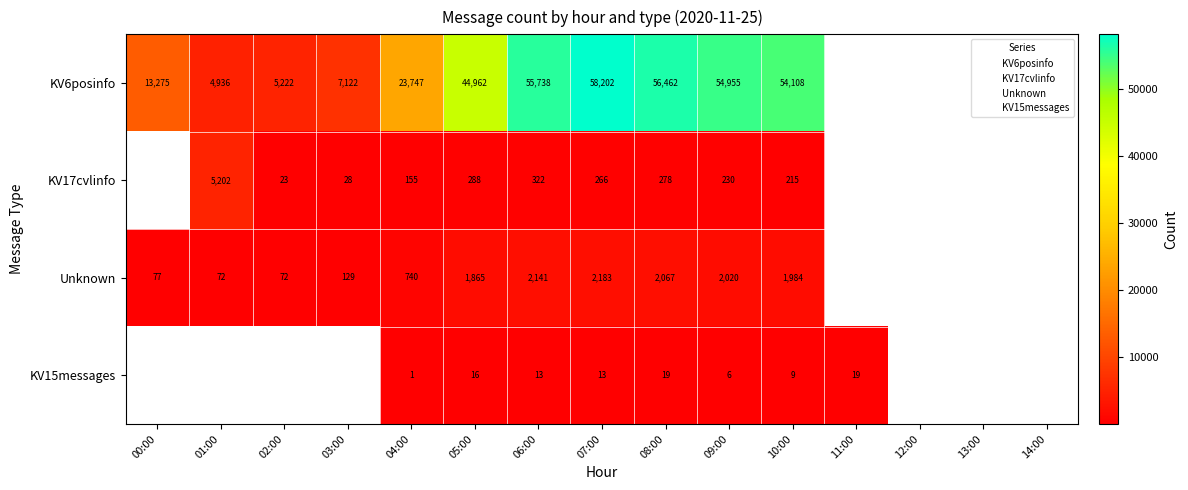

At which label does Unknown first exceed 2020?

06:00